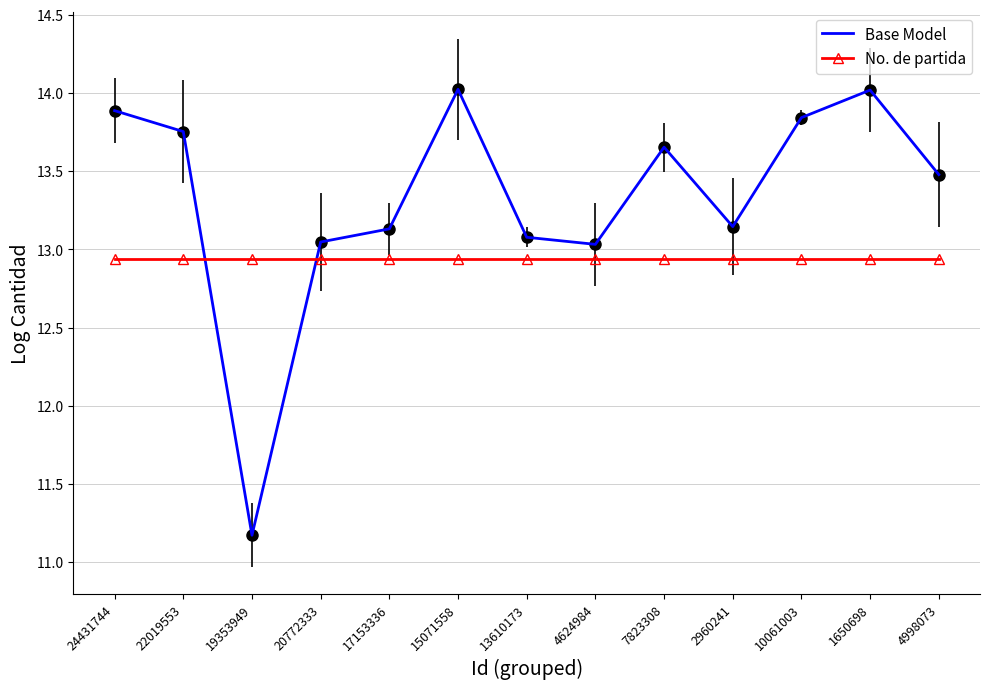

Rank the series by their average value, from highest to lowest.

Base Model, No. de partida